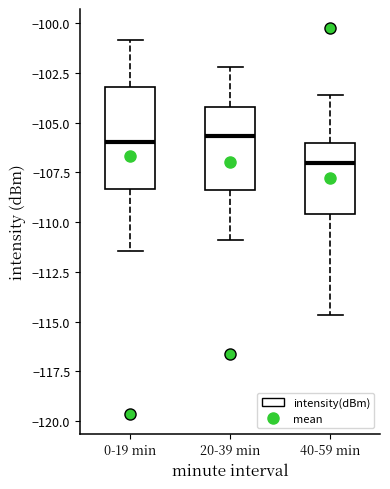

Comparing the boxes themselves (not the whiskers), which one is the tallest?

0-19 min